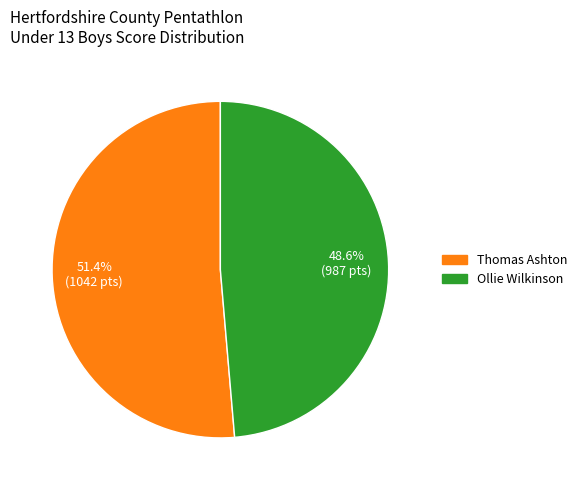

Approximately how many times larger is the value at Ollie Wilkinson compared to Thomas Ashton?

0.9